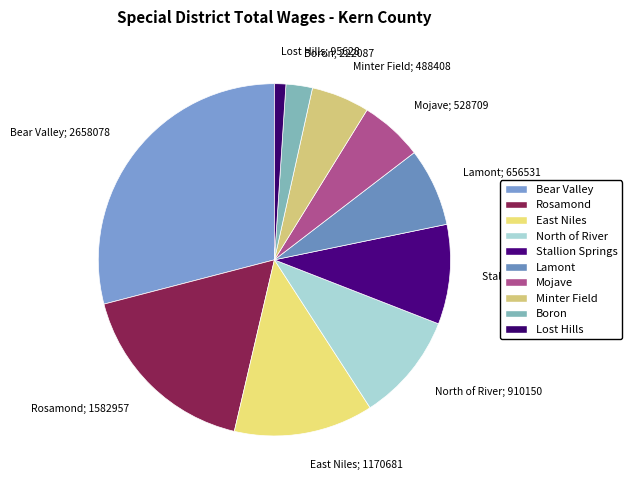

Which category has the biggest portion of the pie?

Bear Valley; 2658078